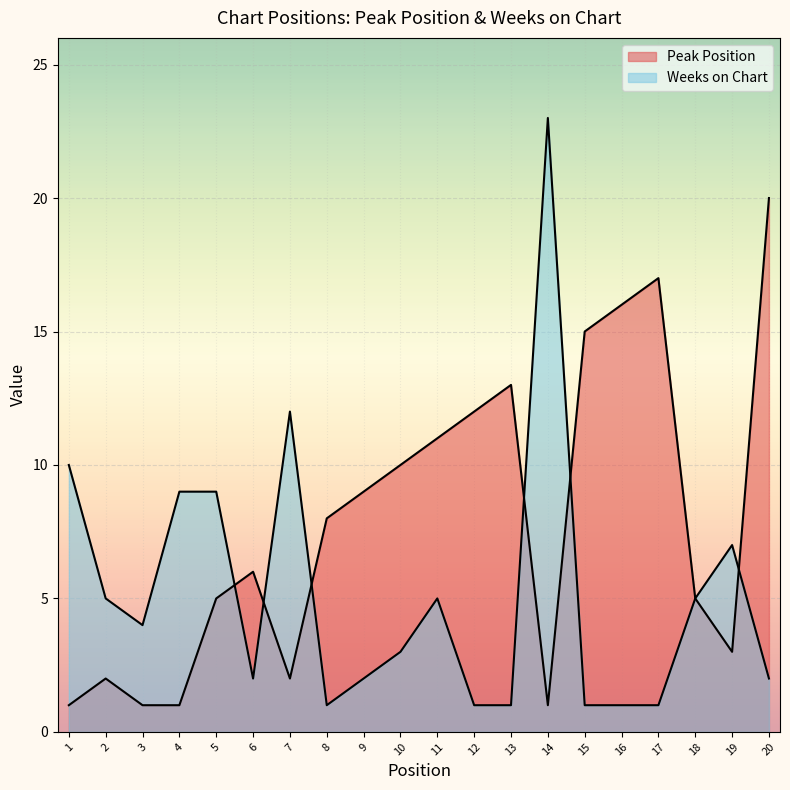

What is the difference between the second highest and second lowest values in the Weeks on Chart series?

11